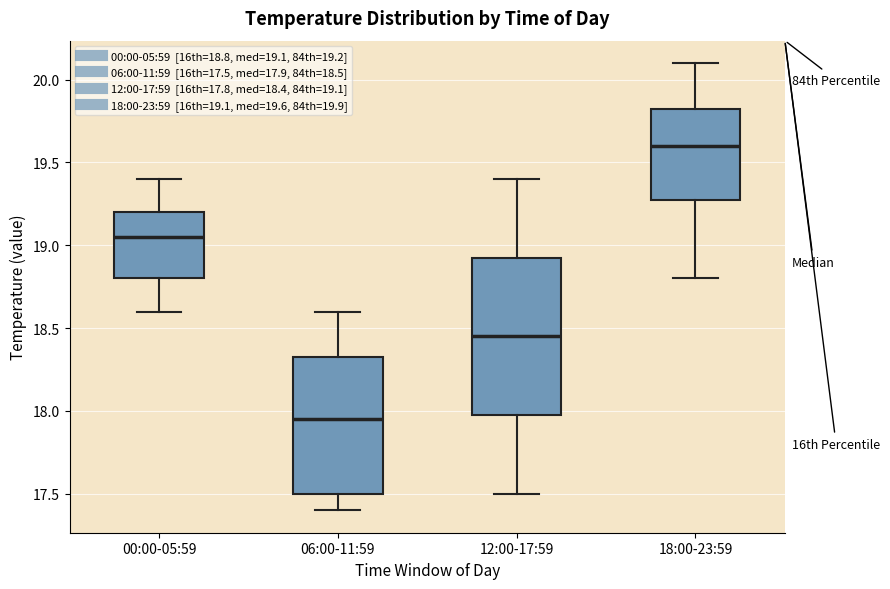

Where is the lower edge of the box for 12:00-17:59 on the y-axis? The values are not printed on the chart, so give them approximately, as read against the axis.

18.00